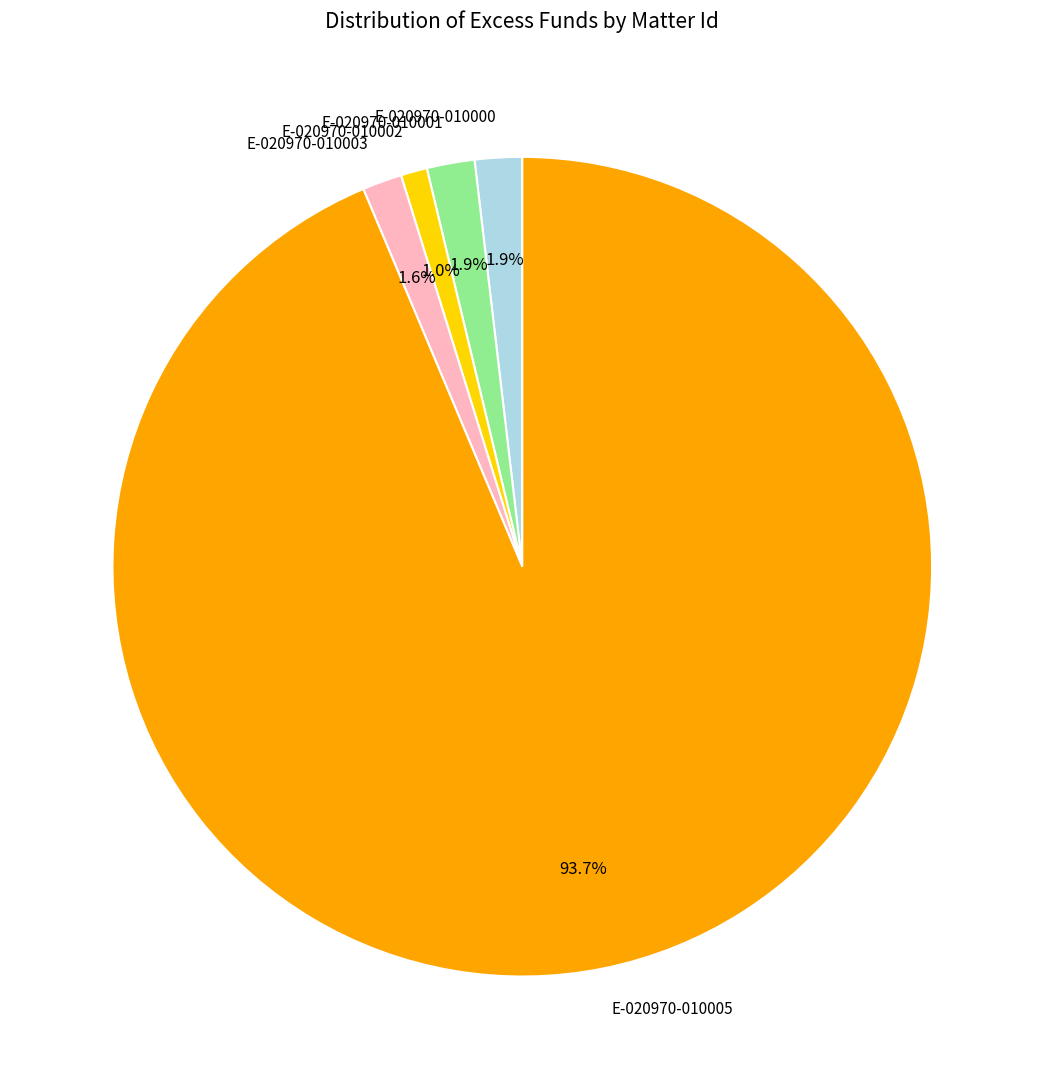

Count the number of slices in the pie.

5